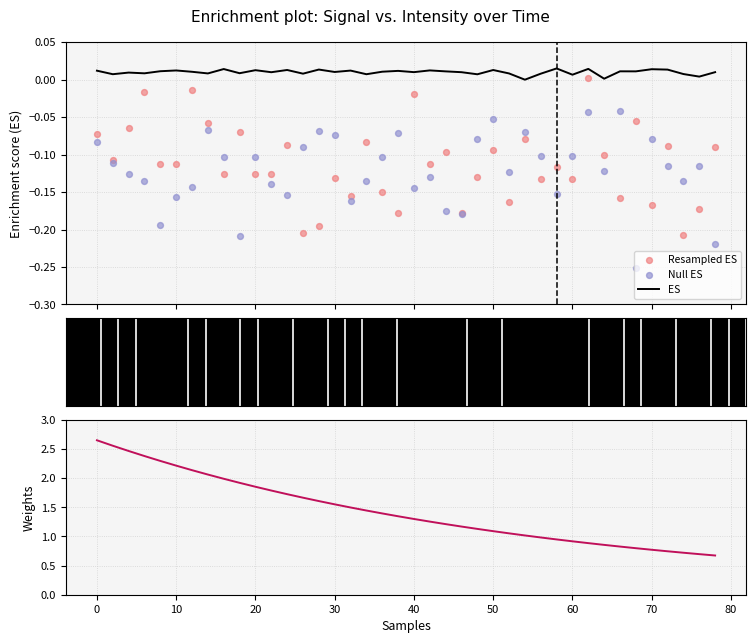

Which series contains the highest Y value?

Weights